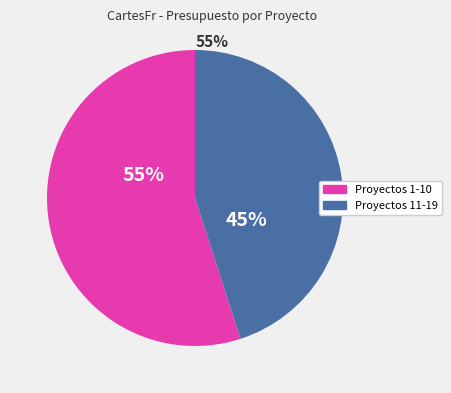

Is the sum of Proyectos 11-19 and Proyectos 1-10 greater than half?

Yes